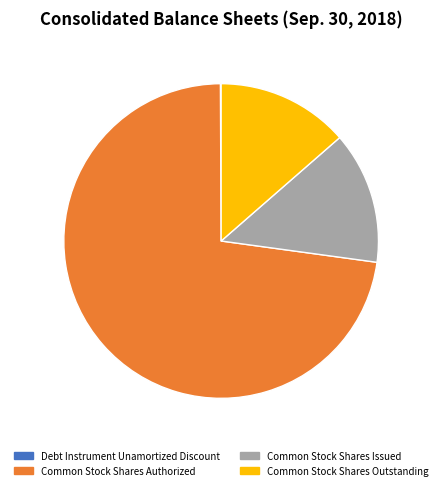

The Common Stock Shares Outstanding slice represents 14% of the pie. True or false?

True